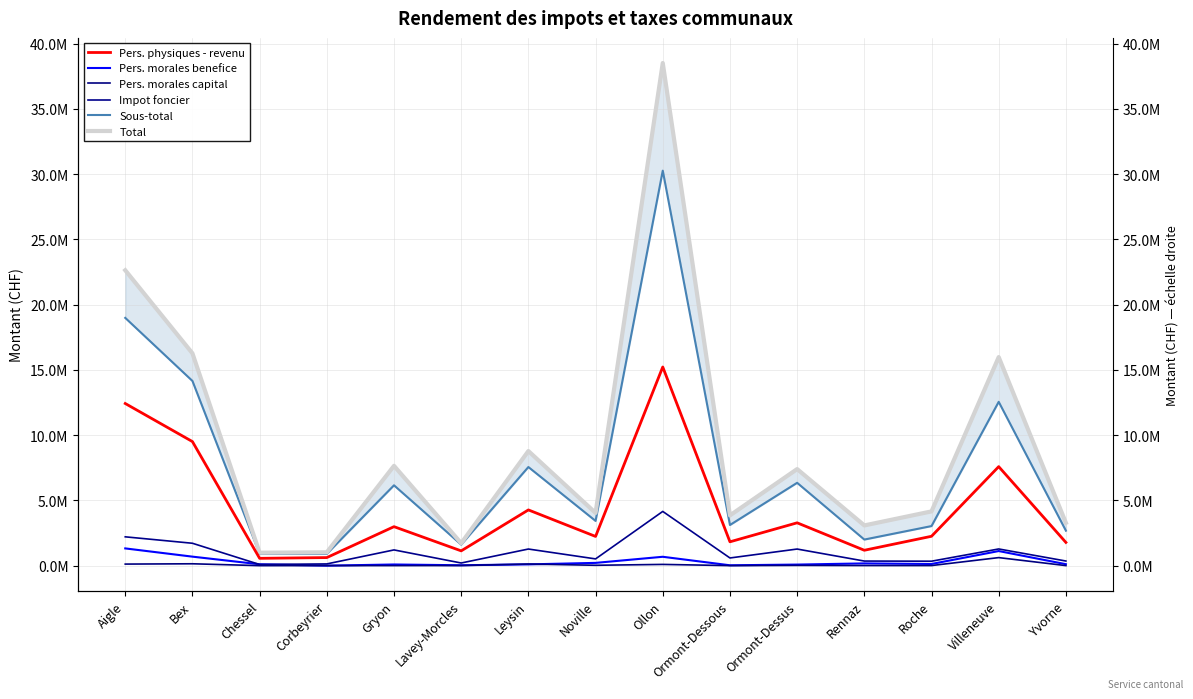

Between Chessel and Lavey-Morcles, which is larger?

Lavey-Morcles